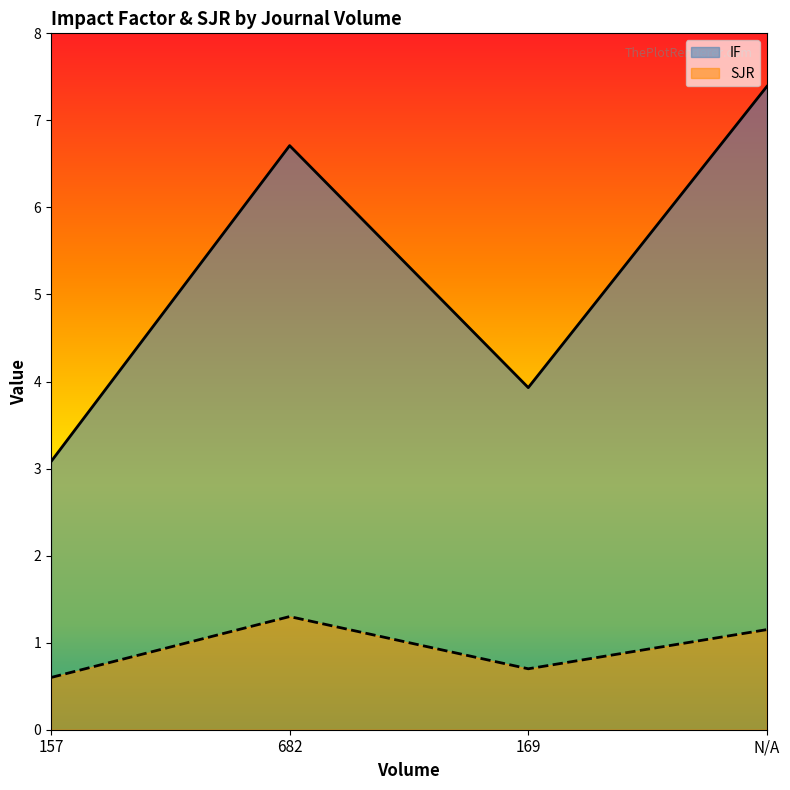

What is the approximate value of IF at 157?

3.1